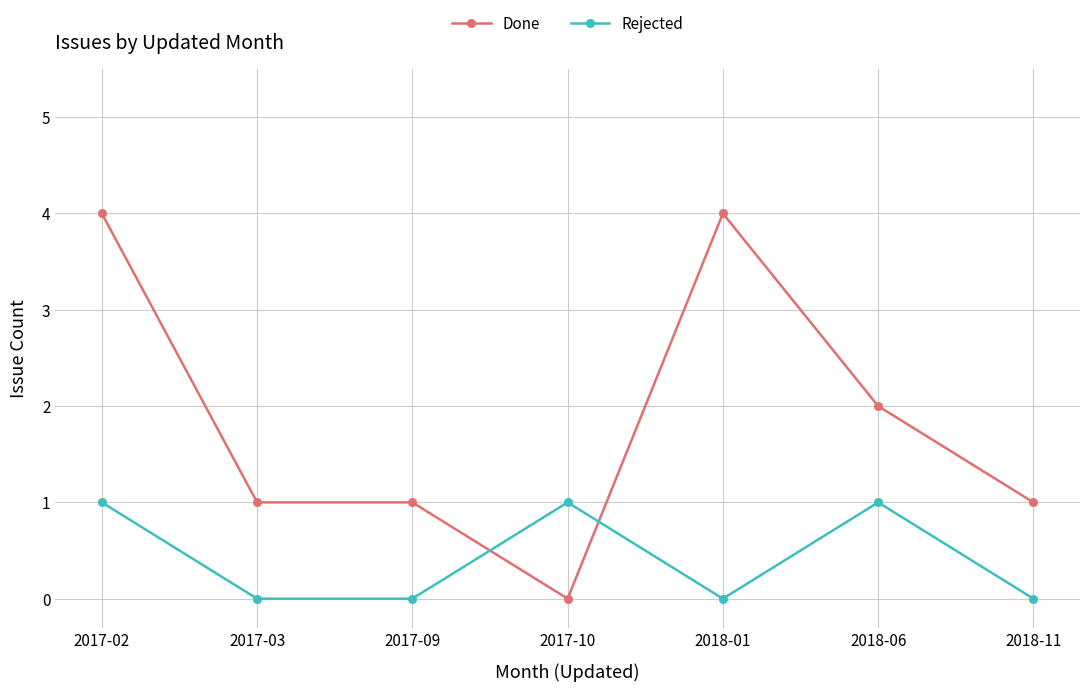

List the series in order of their peak value, highest first.

Done, Rejected